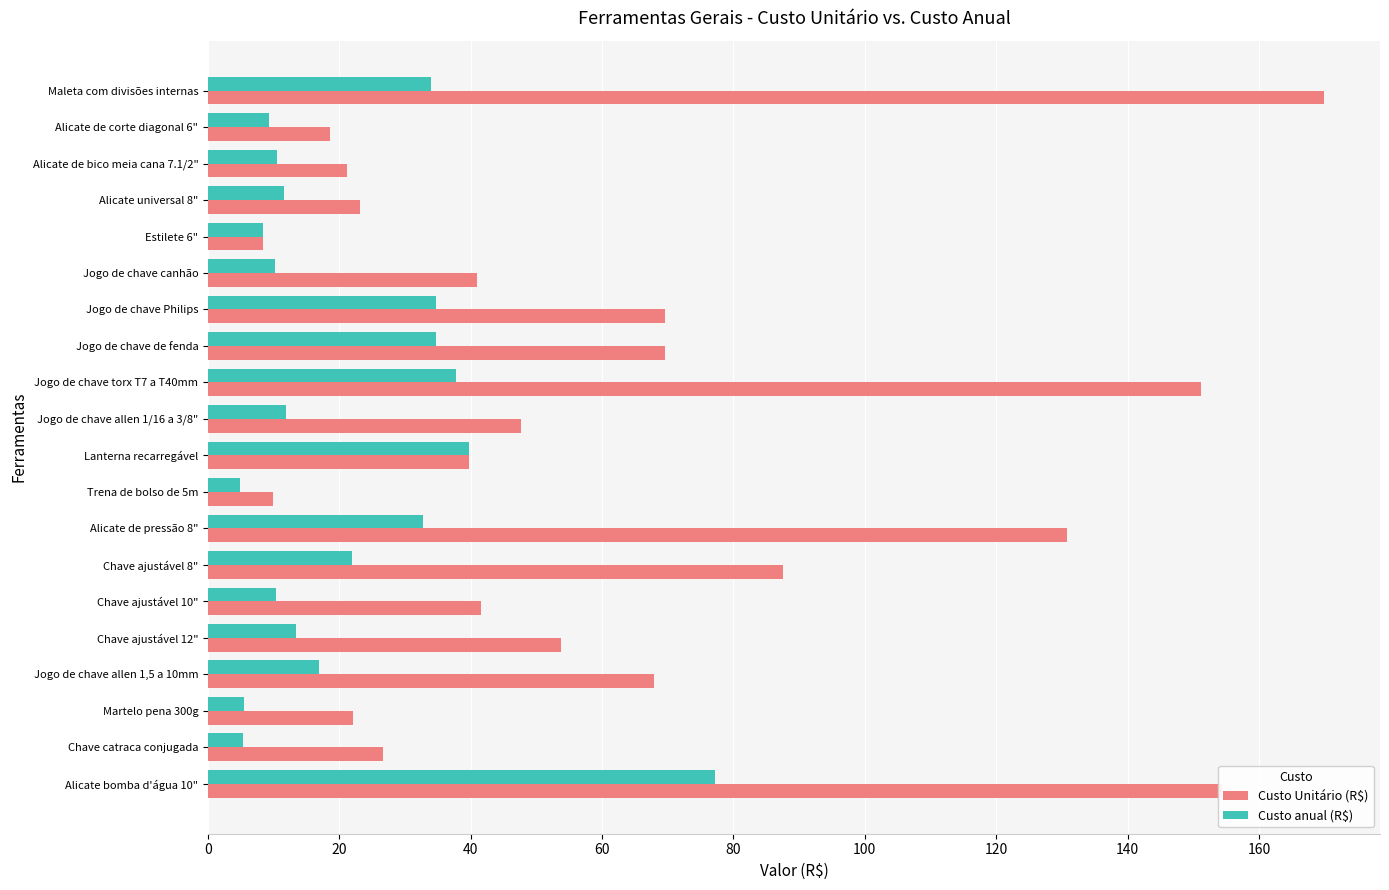

How many categories are shown in the chart?

20